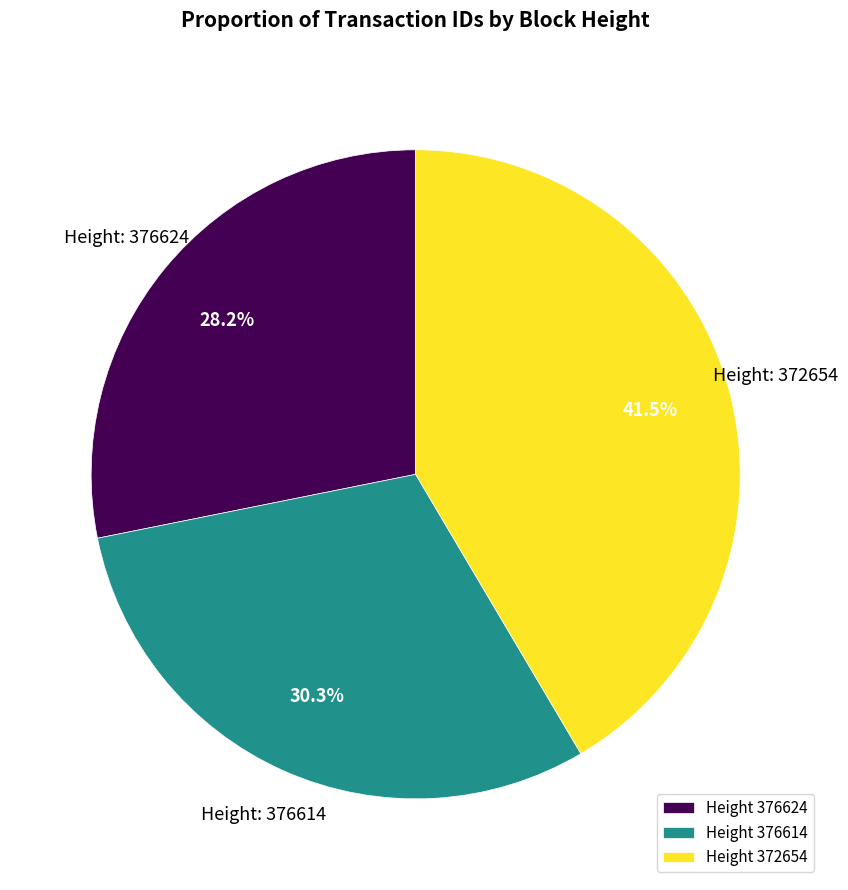

Which has a higher value, Height 372654 or Height 376614?

Height 372654